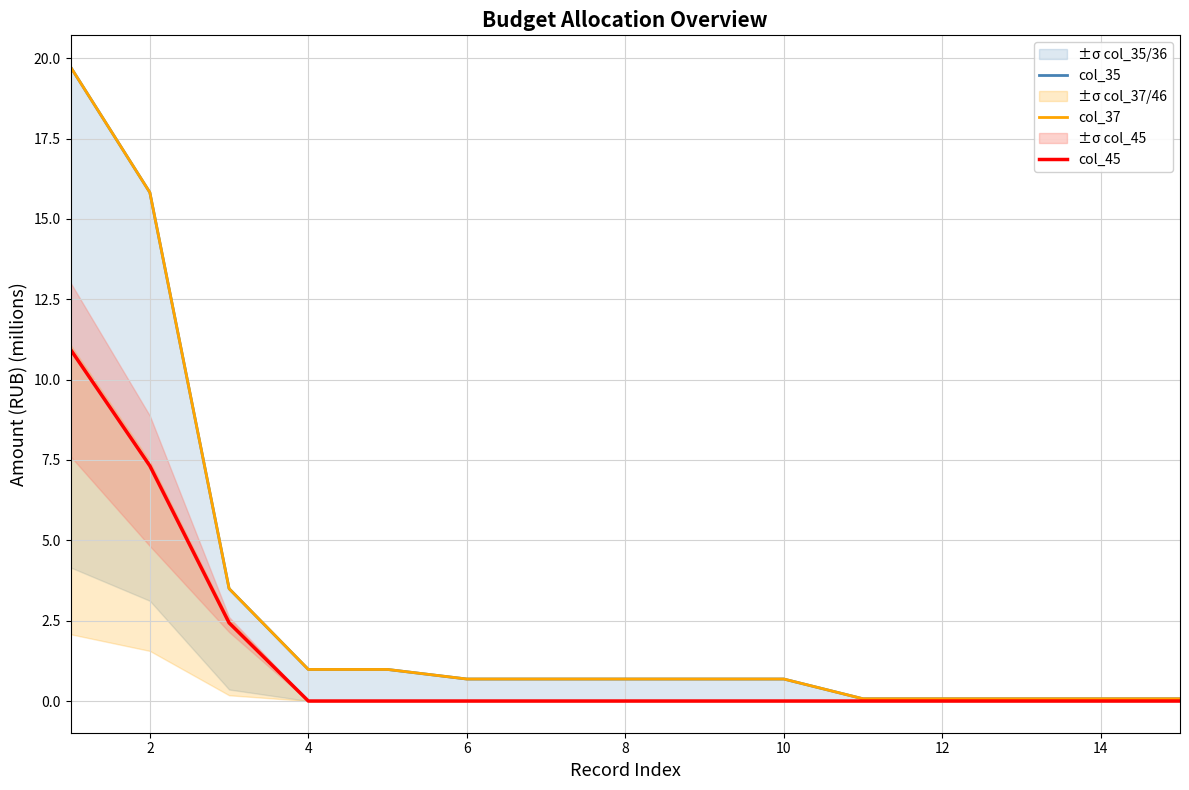

Does the chart display data point markers on the line(s)?

No